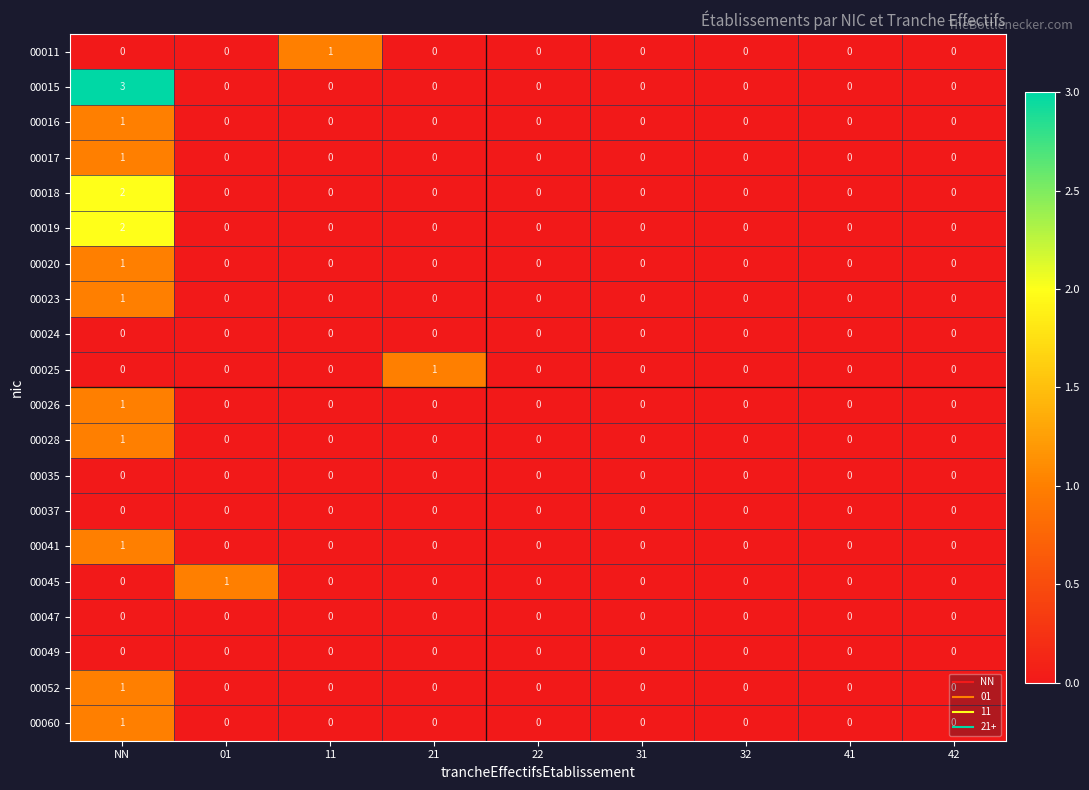

The value of 00020 at 31 is 0. True or false?

True